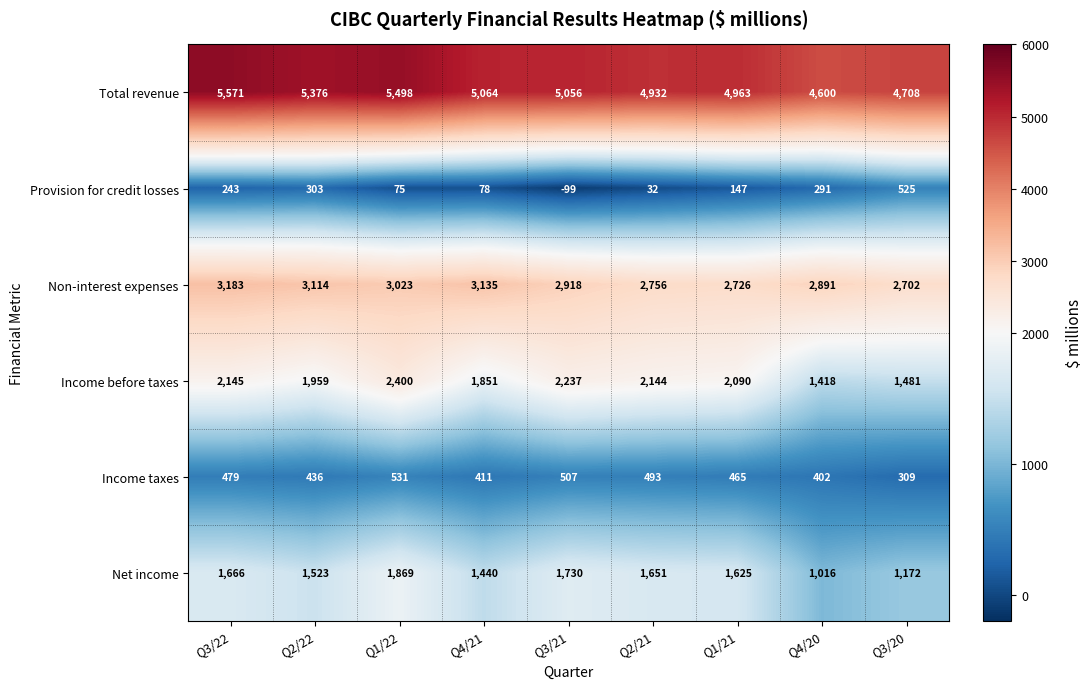

Which series has the largest total across all categories?

Total revenue